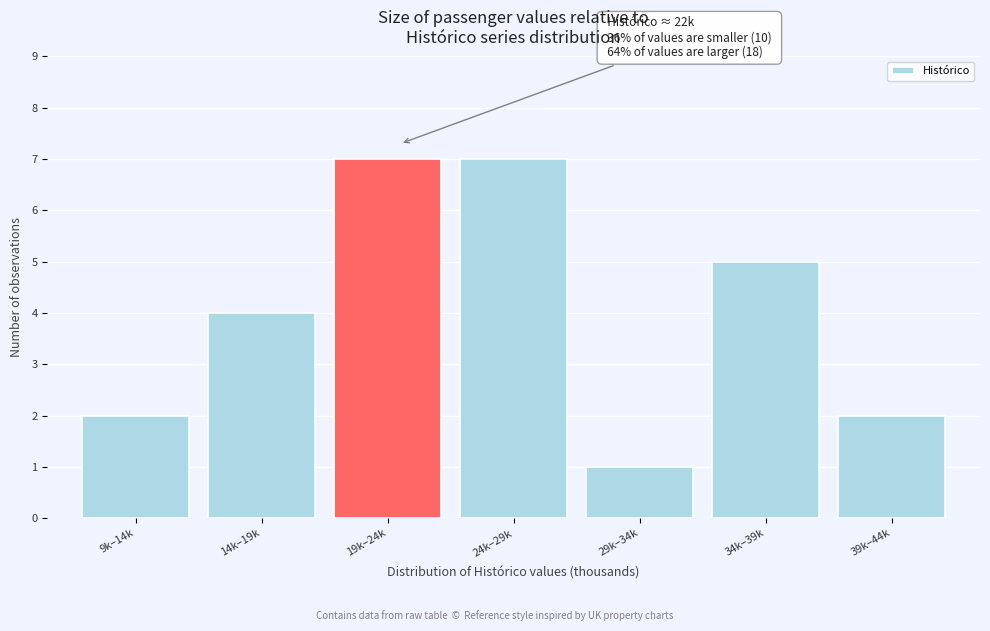

Reading left to right, extract all data points from this chart.

9k–14k=2	14k–19k=4	19k–24k=7	24k–29k=7	29k–34k=1	34k–39k=5	39k–44k=2